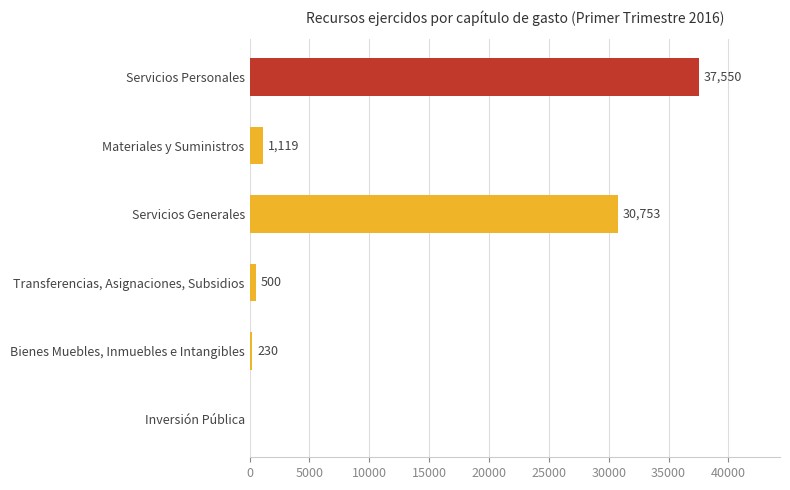

The value at Bienes Muebles, Inmuebles e Intangibles is 230. True or false?

True